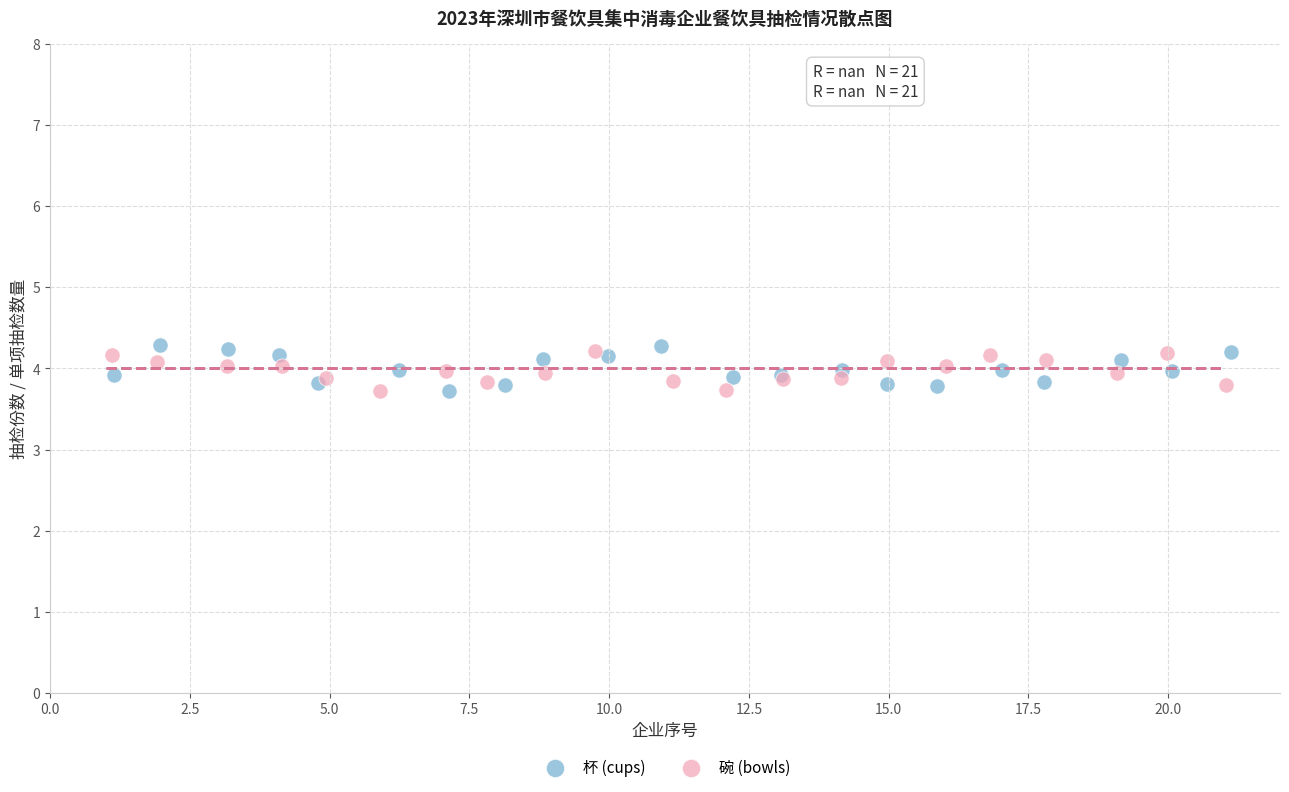

What are all the series names shown in the legend?

杯 (cups), 碗 (bowls)